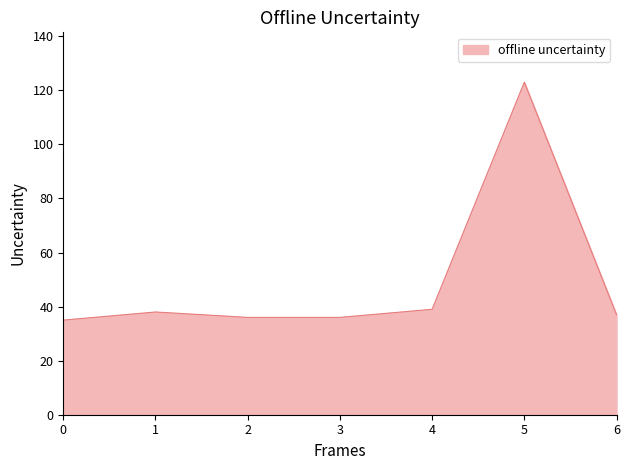

At which category does the chart reach its peak across all series?

5